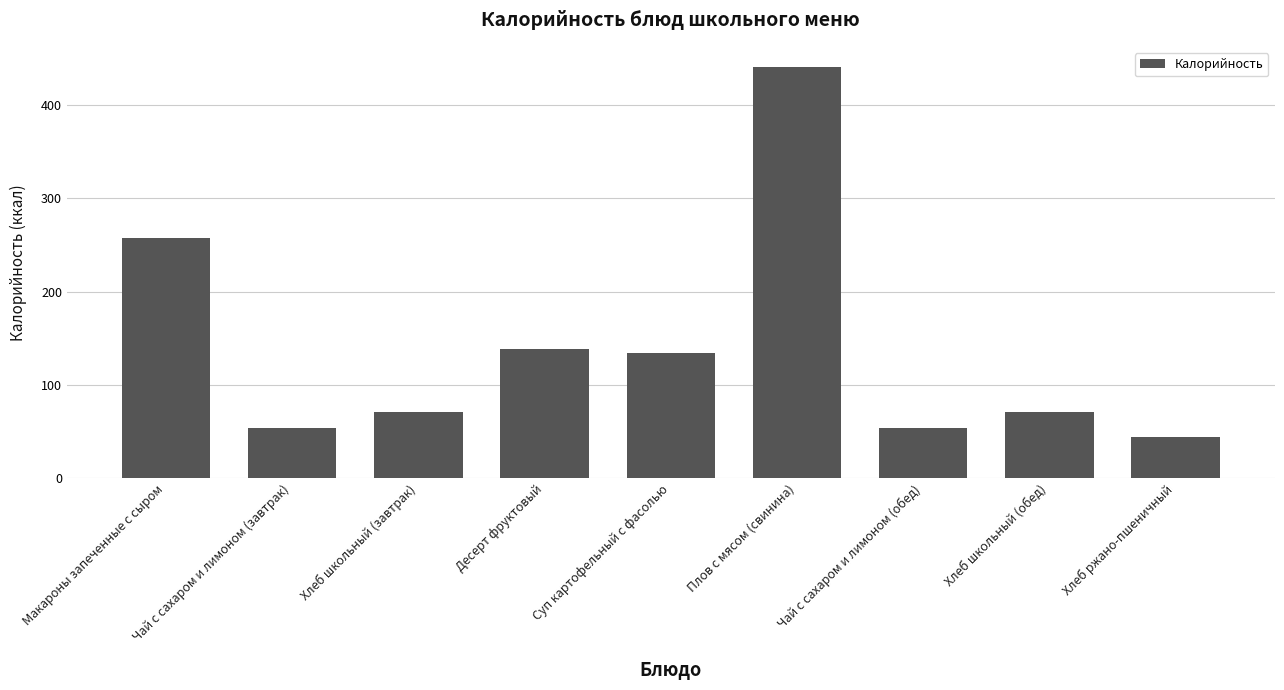

Does the chart contain stacked bars?

No